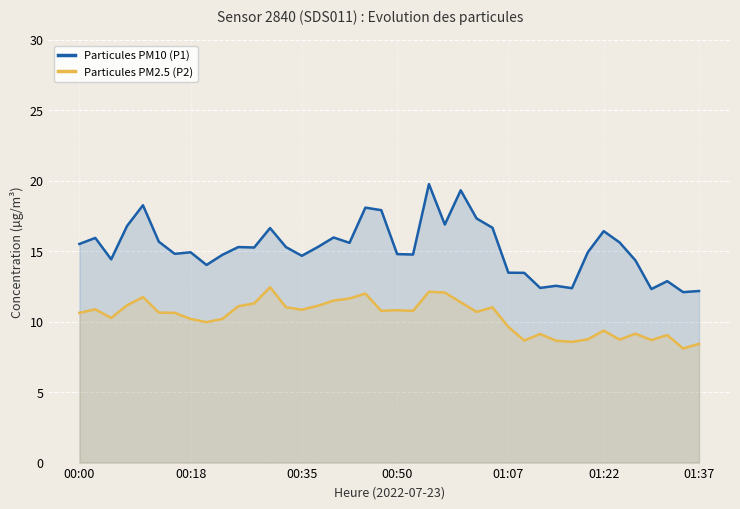

Does the chart display data point markers on the line(s)?

No